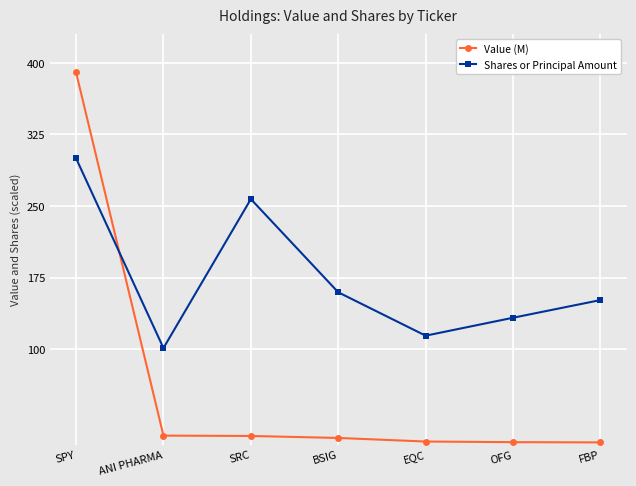

True or false: Value (M) and Shares or Principal Amount cross at least once.

True